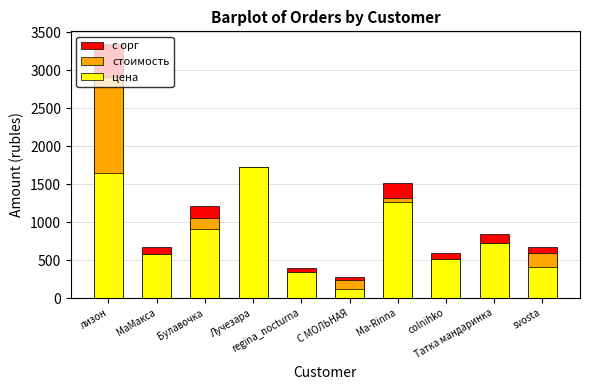

What is the sum of all стоимость values?

10000.0